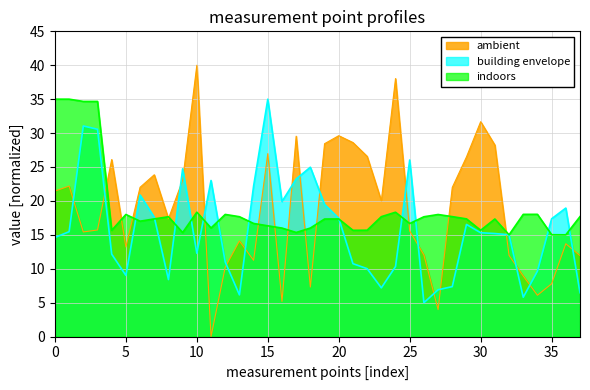

How many intersections are there between indoors and building envelope?

14